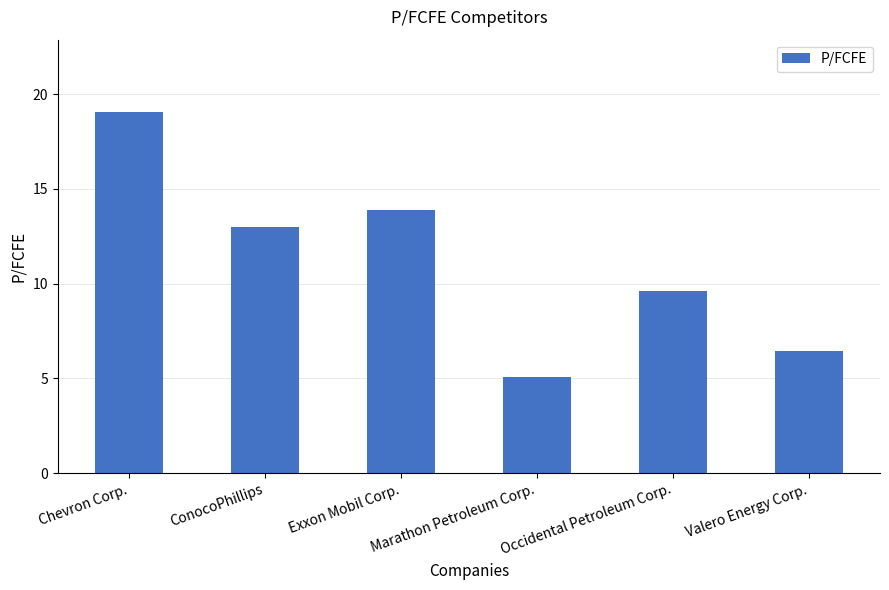

Approximately how many times larger is the value at ConocoPhillips compared to Occidental Petroleum Corp.?

1.4